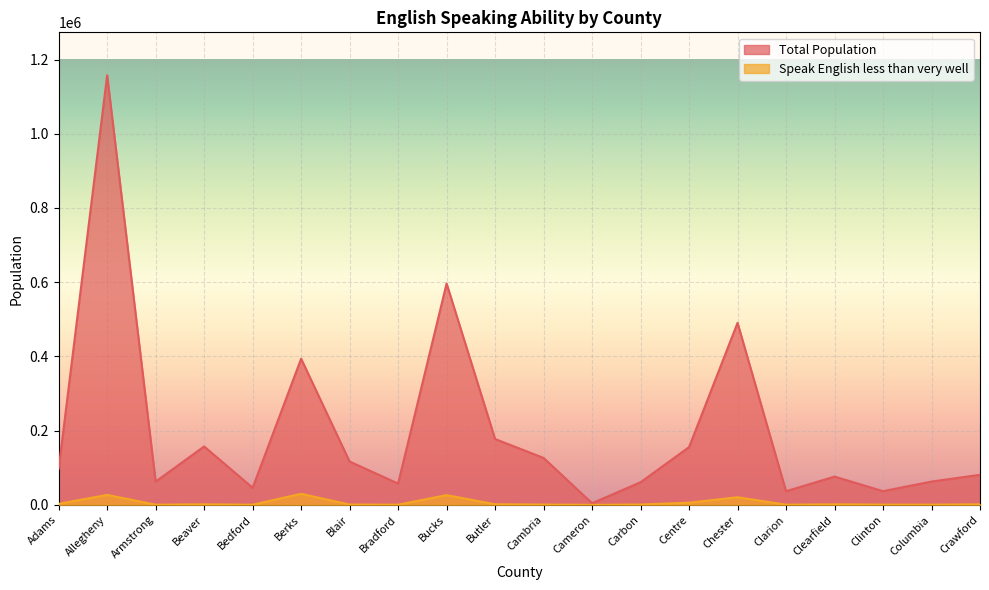

What value does the Total Population series have at Blair, to the nearest 100?

116700